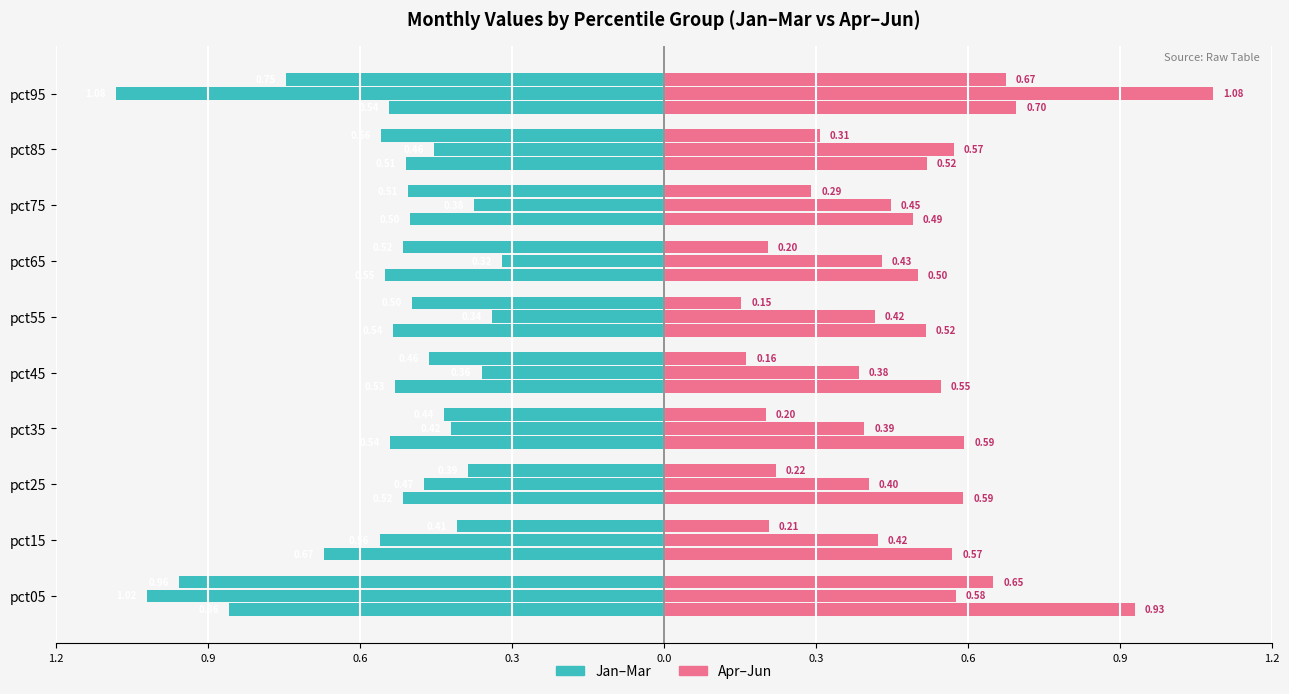

How many groups of bars are there?

10